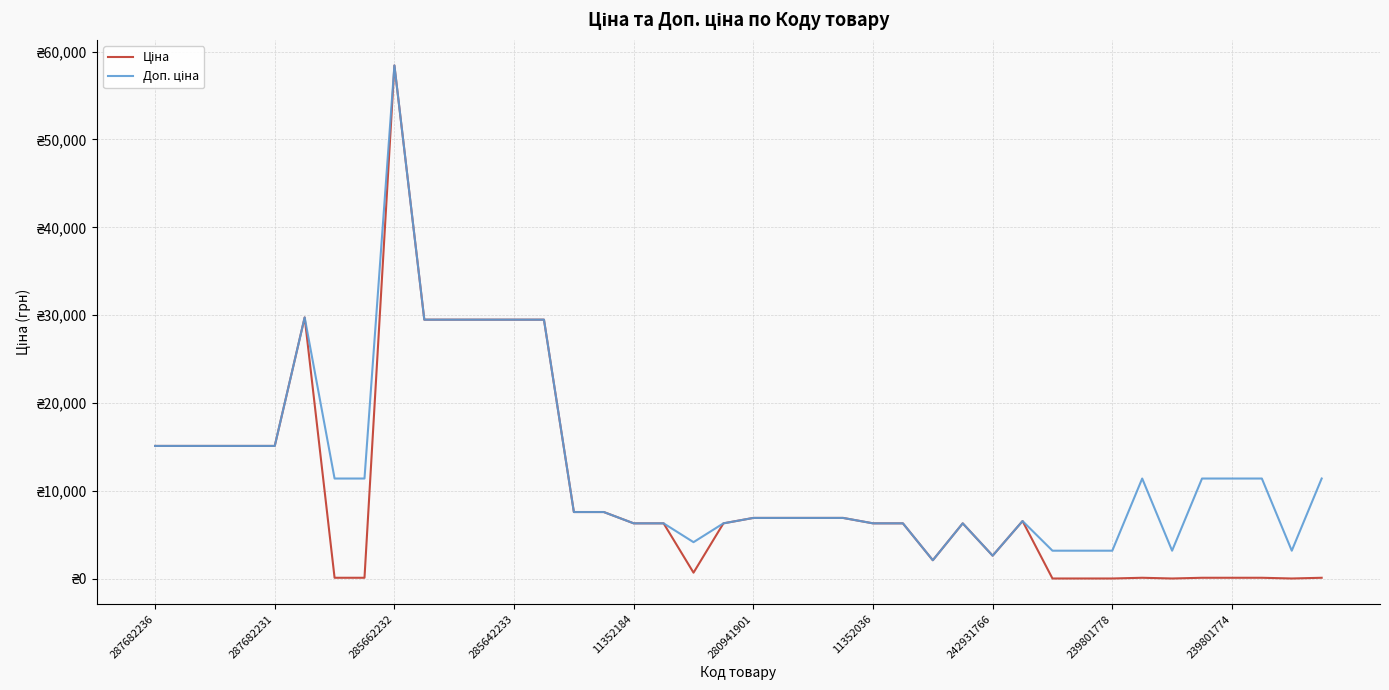

Does the chart display data point markers on the line(s)?

No